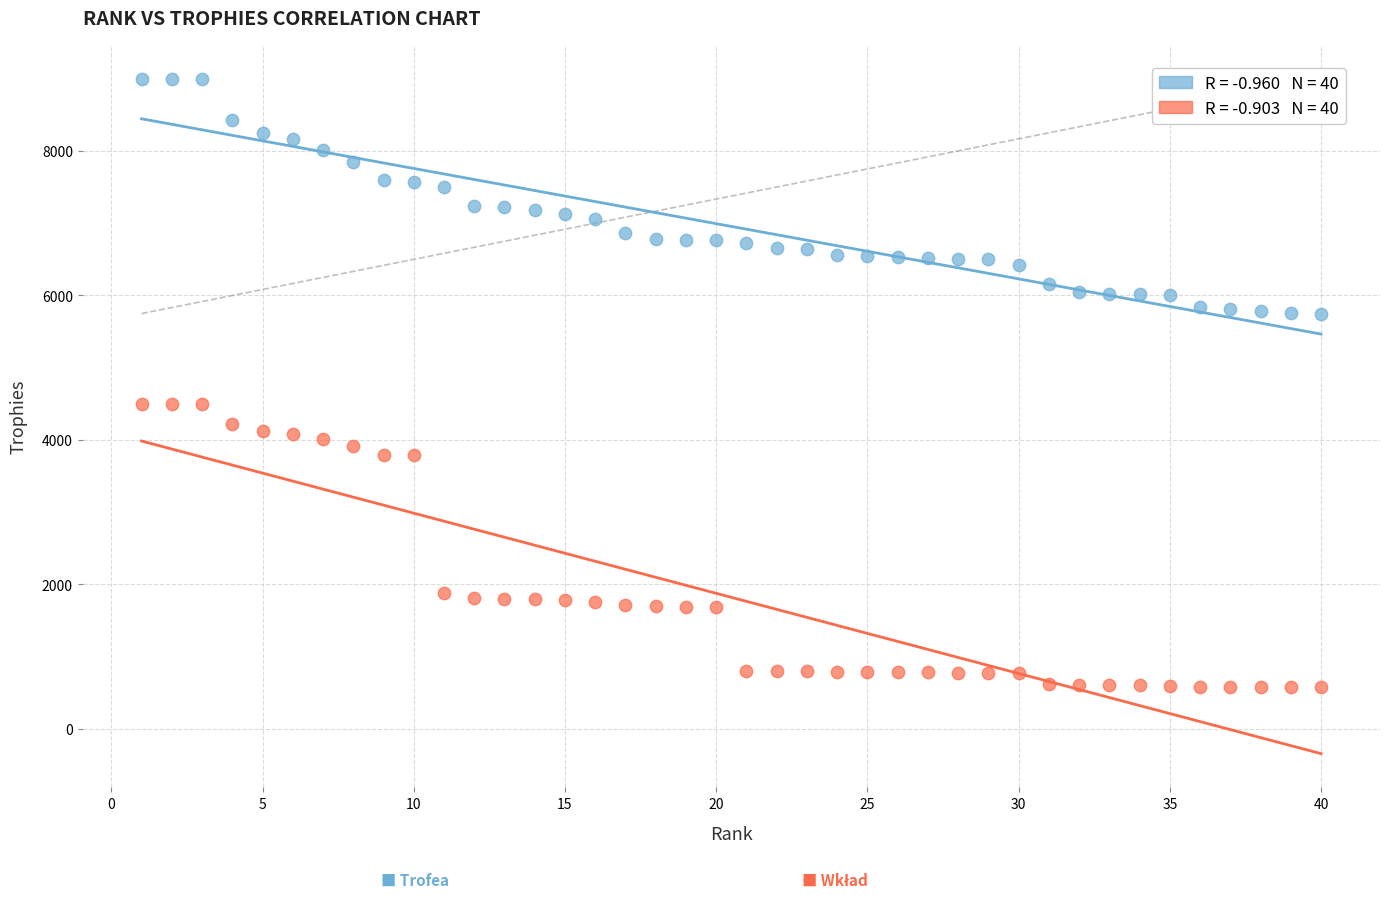

Across all data points, what is the range of X values (max minus min)?

39